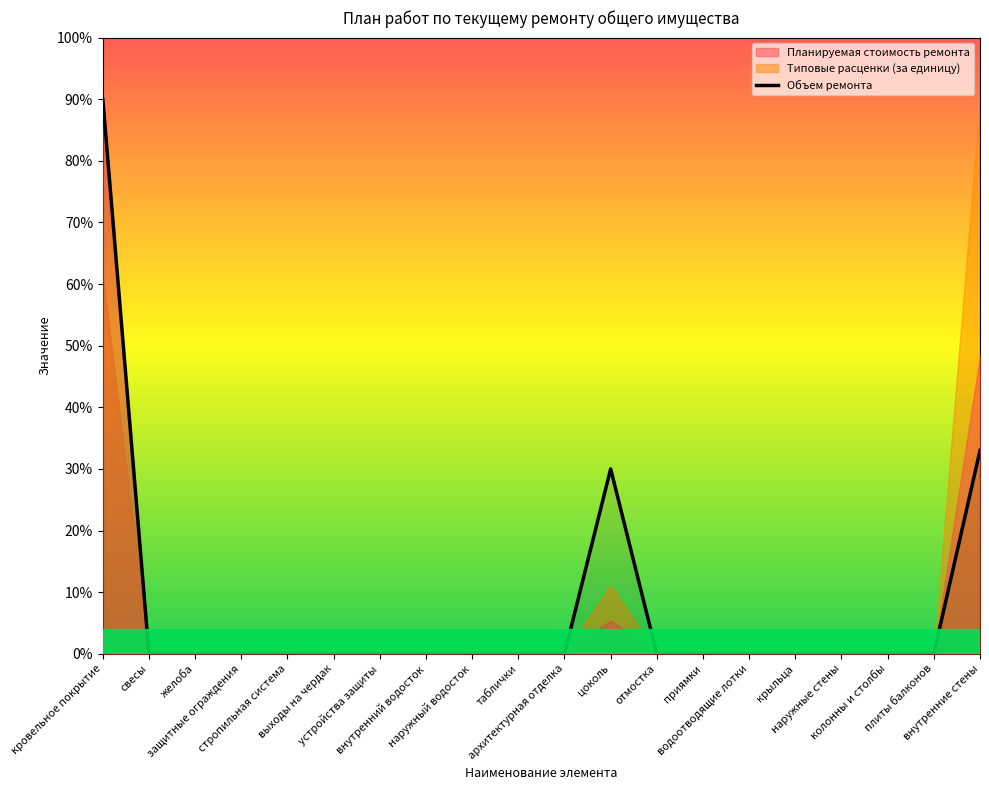

Reading left to right, what are all the values shown in this chart?

кровельное покрытие=90	свесы=0	желоба=0	защитные ограждения=0	стропильная система=0	выходы на чердак=0	устройства защиты=0	внутренний водосток=0	наружный водосток=0	таблички=0	архитектурная отделка=0	цоколь=30	отмостка=0	приямки=0	водоотводящие лотки=0	крыльца=0	наружные стены=0	колонны и столбы=0	плиты балконов=0	внутренние стены=33